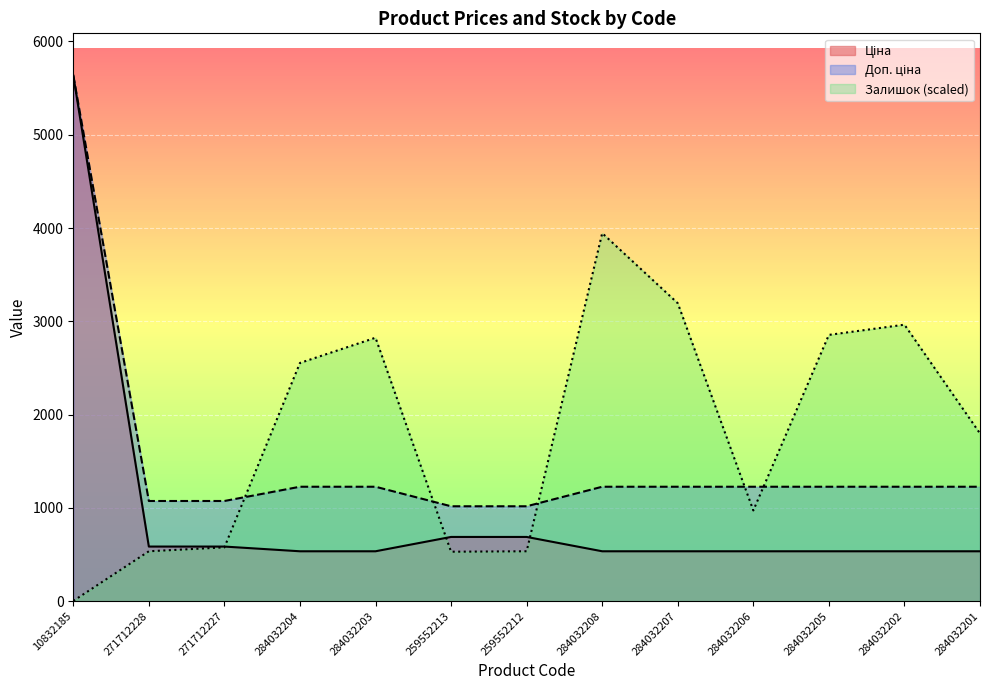

Is the value of Залишок at 284032202 greater than the value of Доп. ціна at 284032202?

Yes